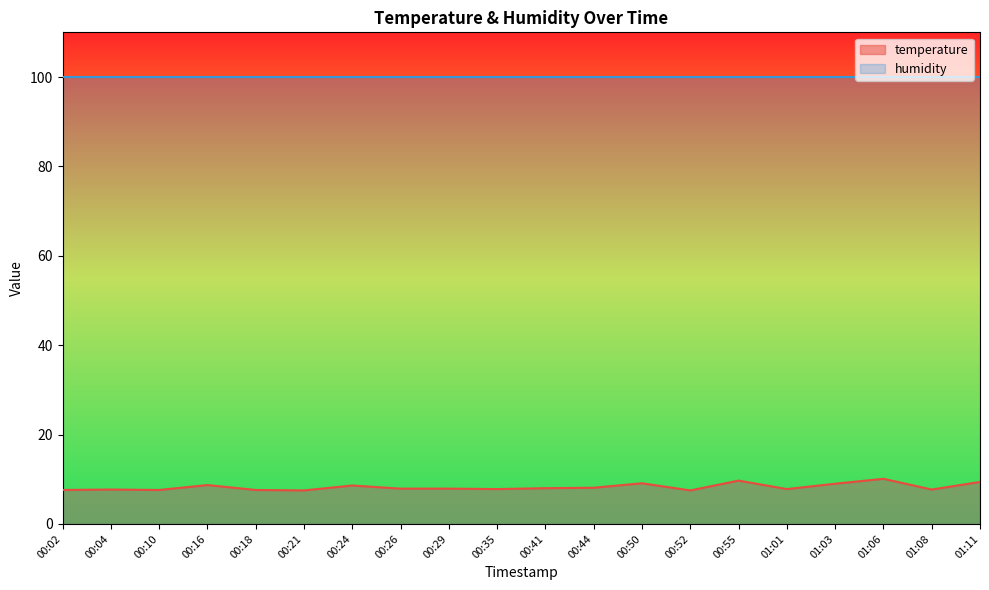

What is the sum of the values at 01:01 and 01:03?

16.8